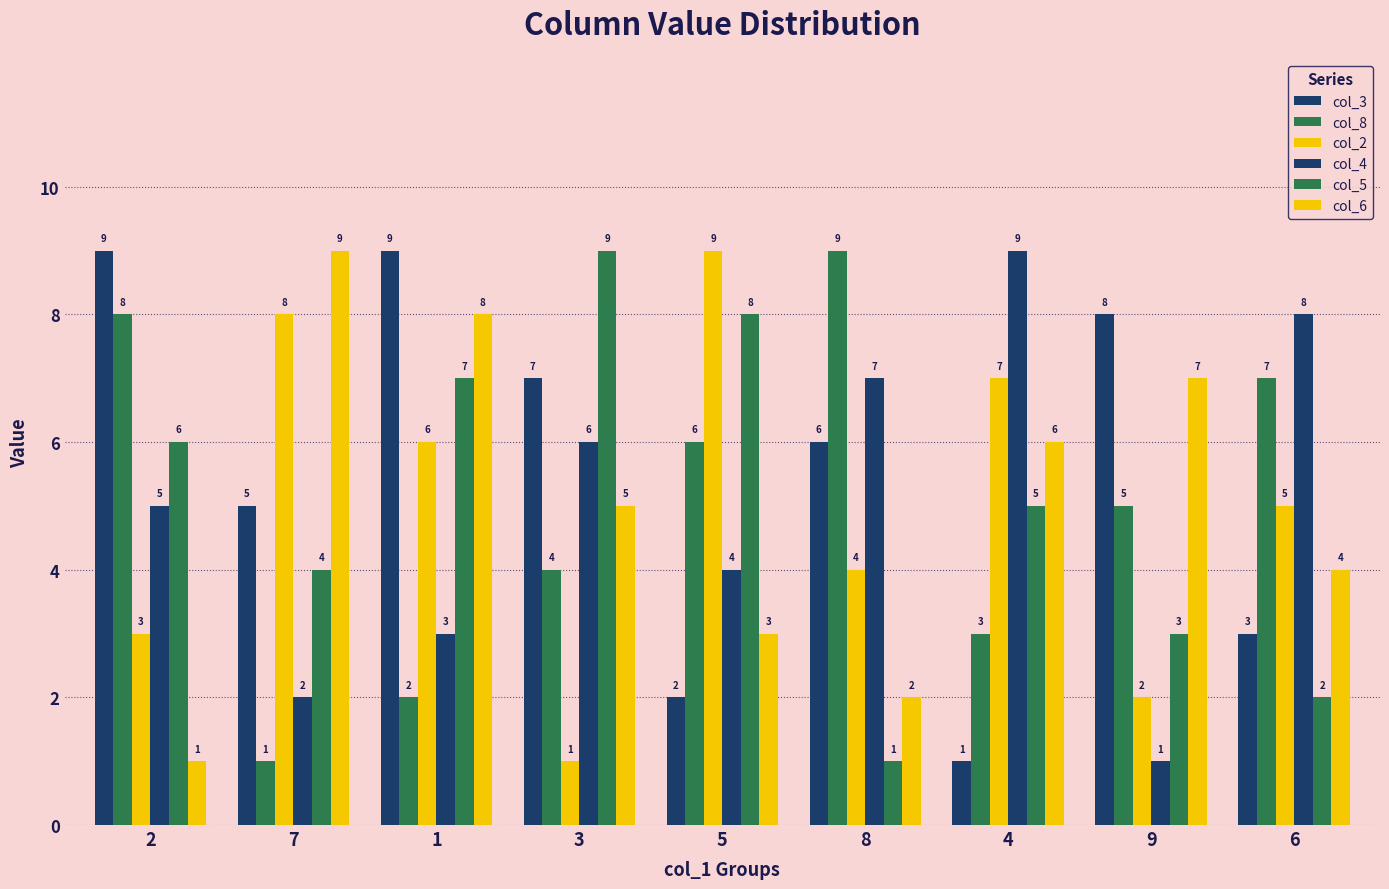

The value of col_4 at 5 is 4. True or false?

True